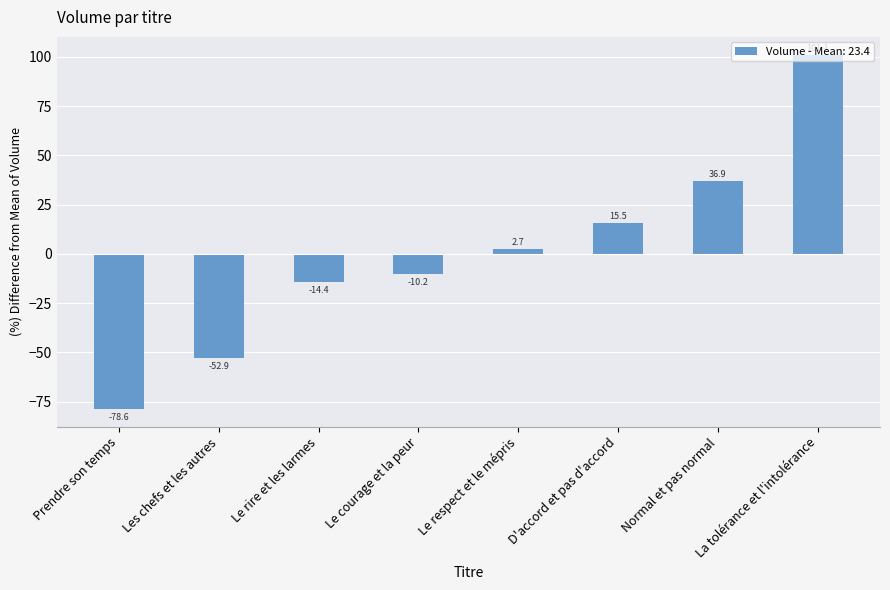

How many categories are shown in the chart?

8